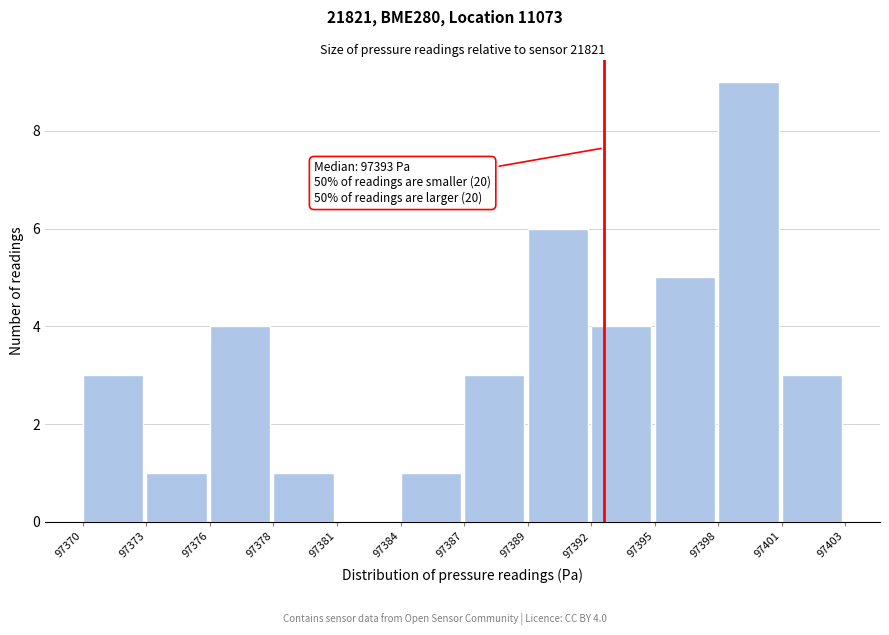

Reading left to right, list all the values displayed in this chart.

97370=3	97373=1	97376=4	97378=1	97381=0	97384=1	97387=3	97389=6	97392=4	97395=5	97398=9	97401=3